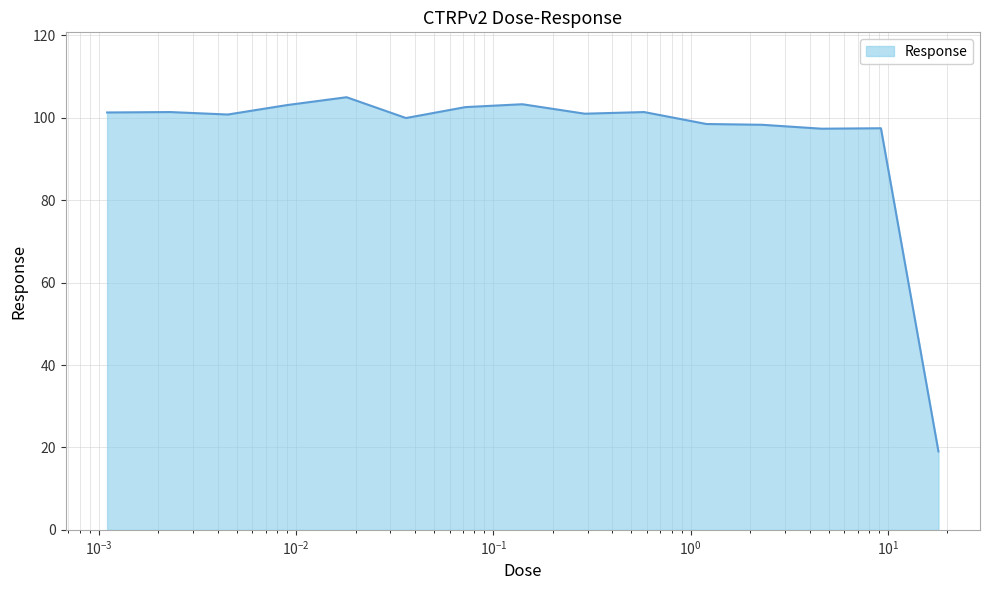

What is the smallest value displayed?

19.0